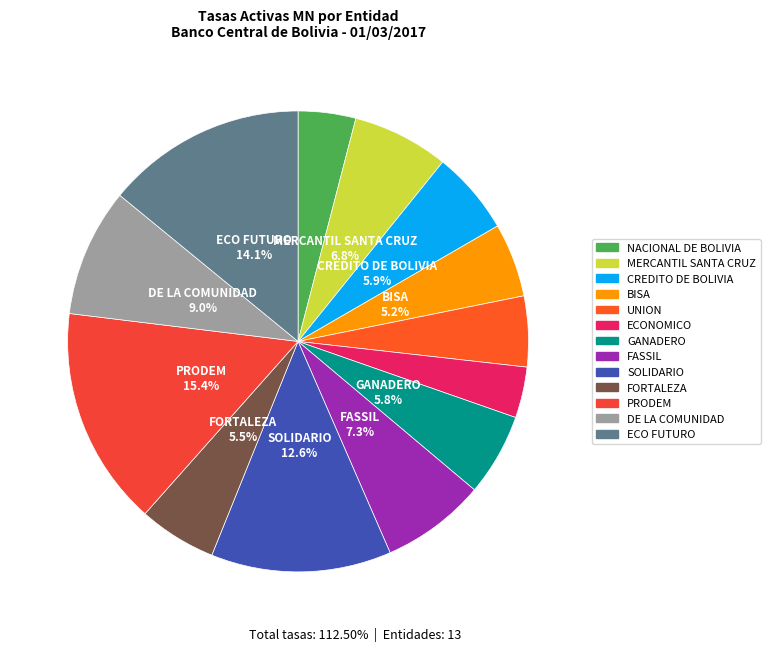

True or false: FORTALEZA accounts for 17% of the total.

False